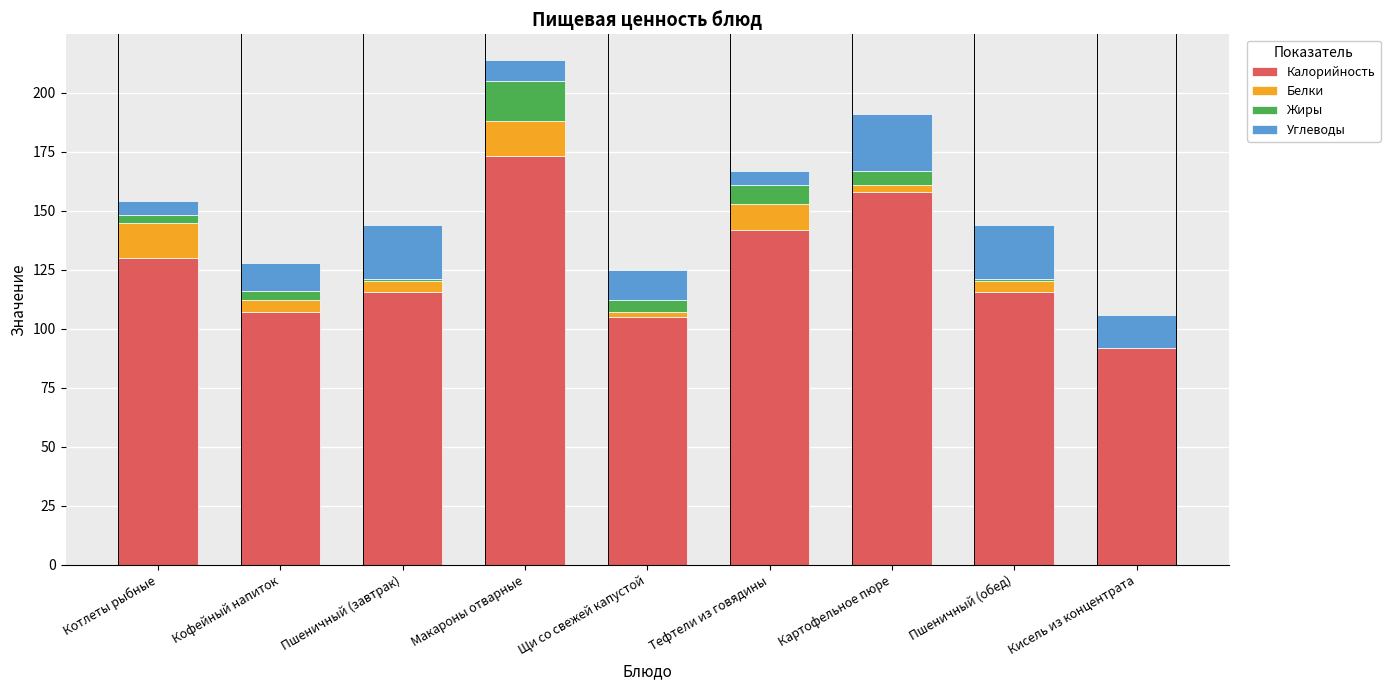

The Калорийность series shows 105.0 at Щи со свежей капустой. True or false?

True